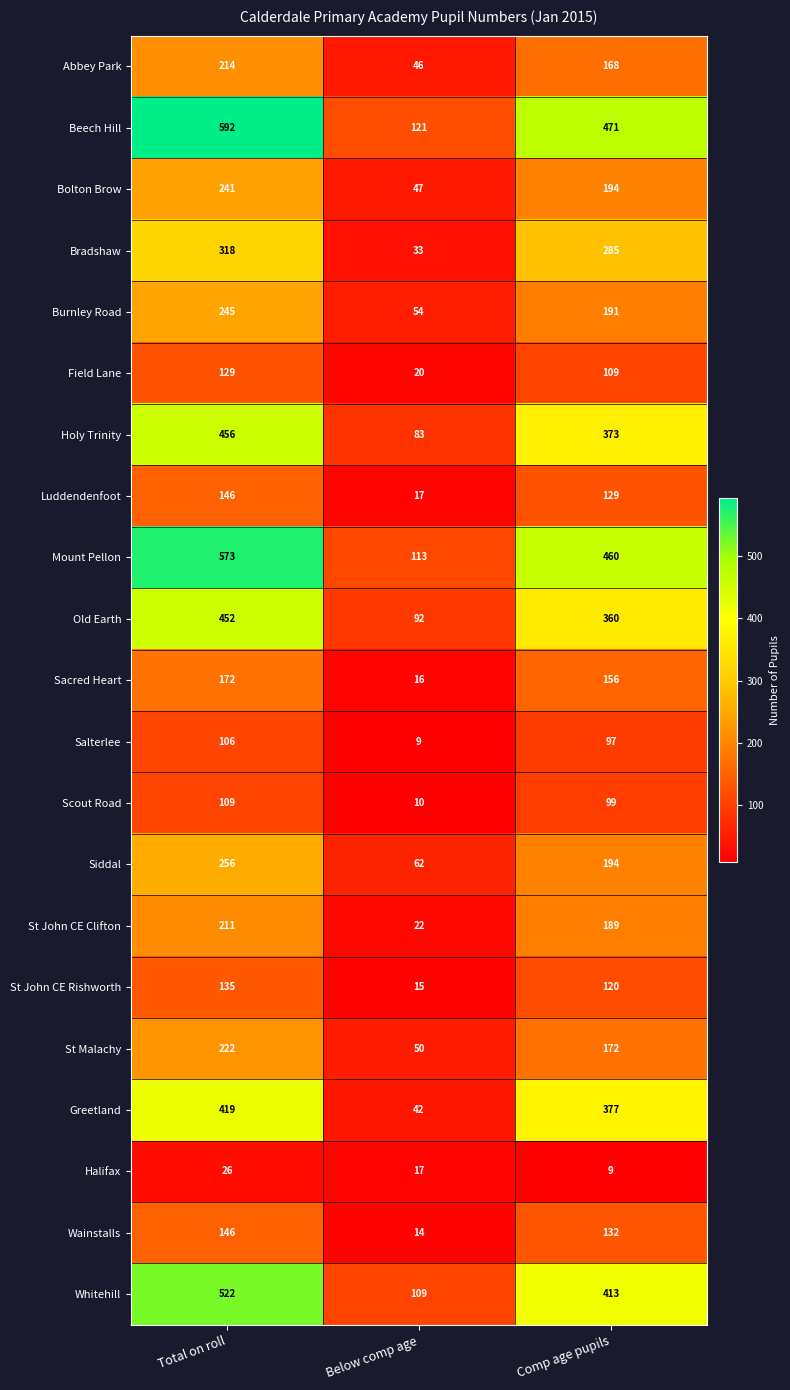

At which category is the sum across all series the highest?

Total on roll